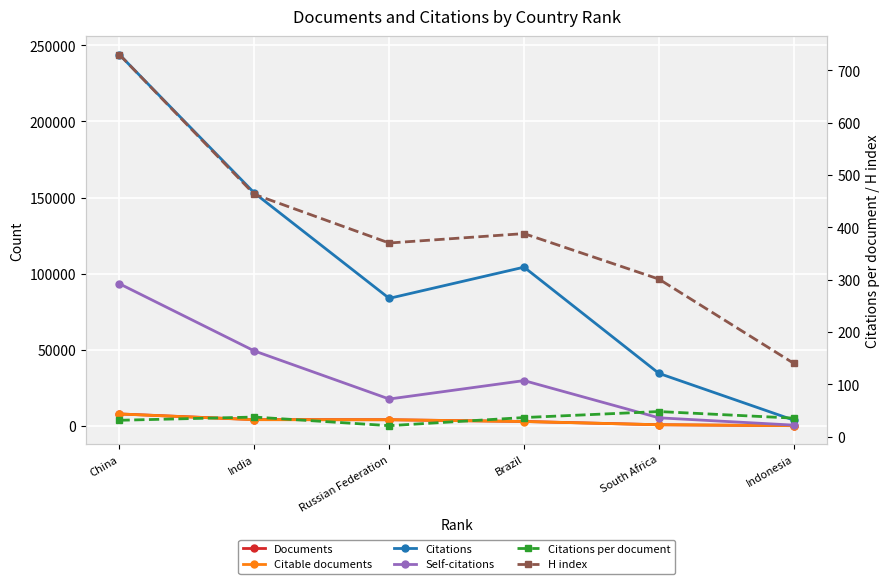

How many interior local peaks does the Citations per document series have?

2